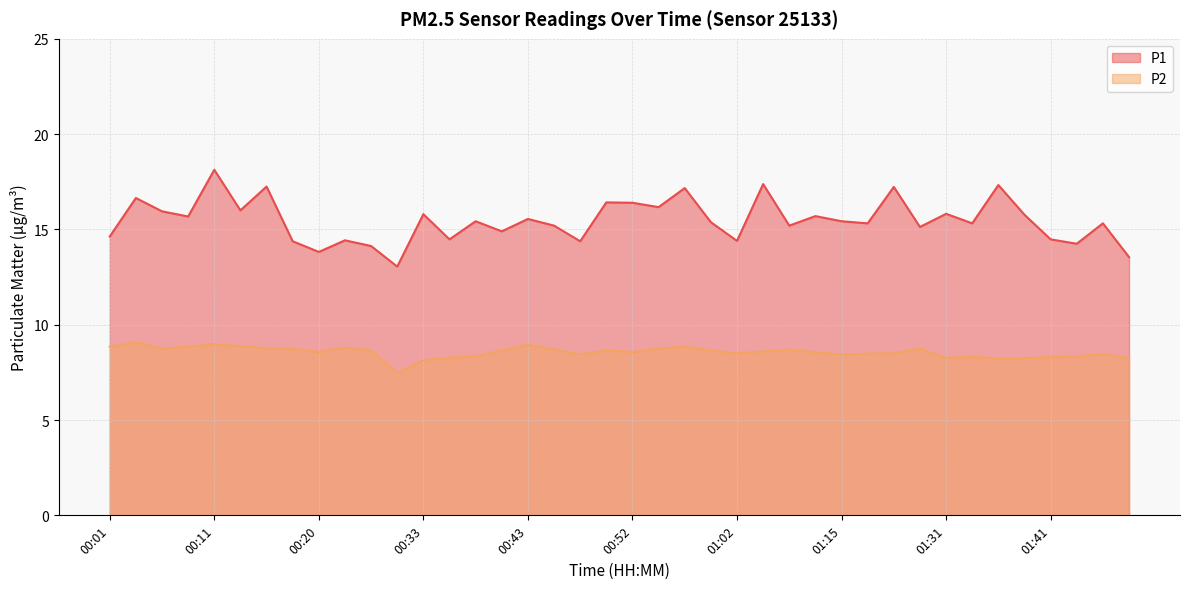

Reading left to right, transcribe all the data shown in this chart.

P1: 00:01=14.6	00:03=16.6	00:06=15.9	00:08=15.7	00:11=18.1	00:13=16.0	00:15=17.2	00:18=14.4	00:20=13.8	00:23=14.4	00:25=14.1	00:30=13.1	00:33=15.8	00:35=14.5	00:38=15.4	00:40=14.9	00:43=15.6	00:45=15.2	00:48=14.4	00:50=16.4	00:52=16.4	00:55=16.2	00:57=17.2	01:00=15.4	01:02=14.4	01:05=17.4	01:07=15.2	01:12=15.7	01:15=15.4	01:18=15.3	01:20=17.2	01:25=15.1	01:31=15.8	01:33=15.3	01:36=17.3	01:38=15.8	01:41=14.5	01:43=14.2	01:46=15.3	01:48=13.6
P2: 00:01=8.8	00:03=9.1	00:06=8.8	00:08=8.8	00:11=9.0	00:13=8.9	00:15=8.8	00:18=8.7	00:20=8.6	00:23=8.8	00:25=8.7	00:30=7.5	00:33=8.1	00:35=8.3	00:38=8.3	00:40=8.7	00:43=8.9	00:45=8.7	00:48=8.4	00:50=8.7	00:52=8.6	00:55=8.8	00:57=8.8	01:00=8.7	01:02=8.5	01:05=8.6	01:07=8.7	01:12=8.6	01:15=8.4	01:18=8.5	01:20=8.5	01:25=8.8	01:31=8.2	01:33=8.3	01:36=8.2	01:38=8.2	01:41=8.3	01:43=8.3	01:46=8.4	01:48=8.2